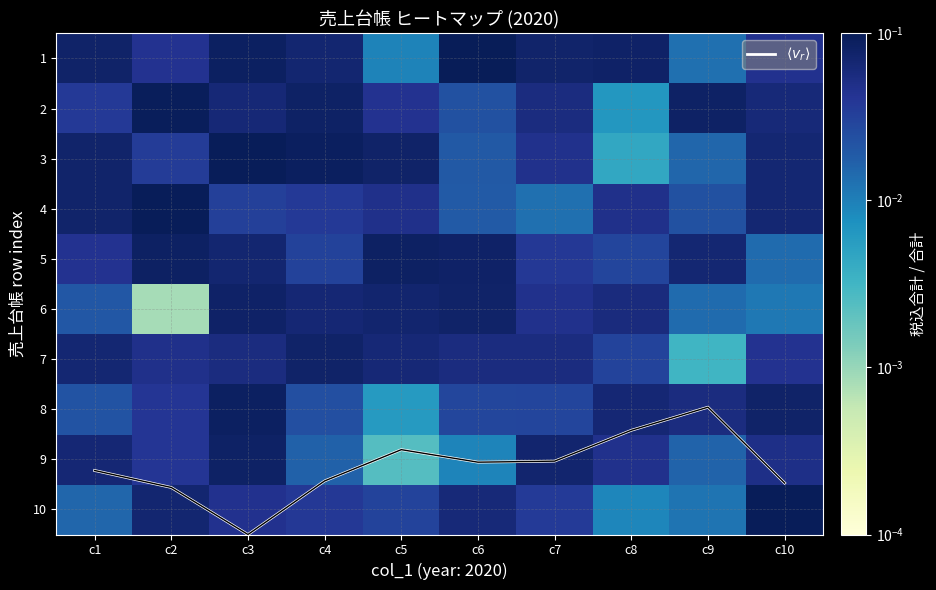

What is the highest value of the 6 series?

0.1